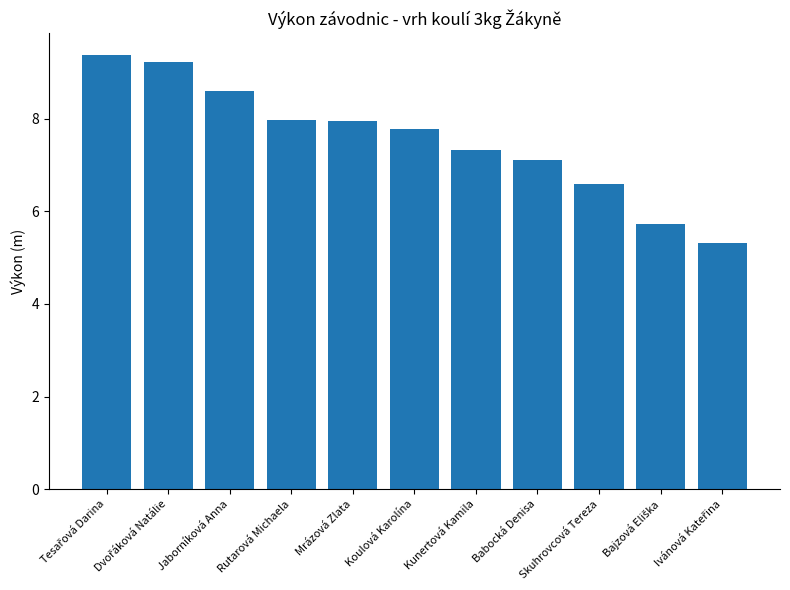

Between Babocká Denisa and Koulová Karolína, which is larger?

Koulová Karolína